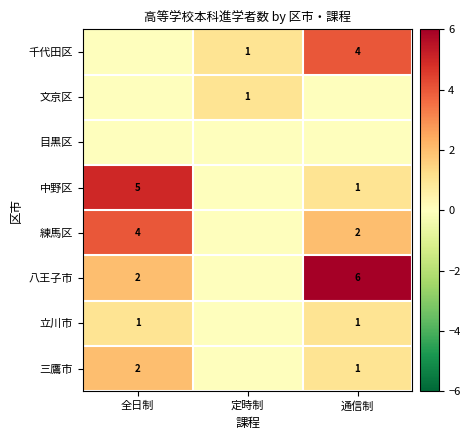

What is the sum of the 八王子市 values at 通信制 and 全日制?

8